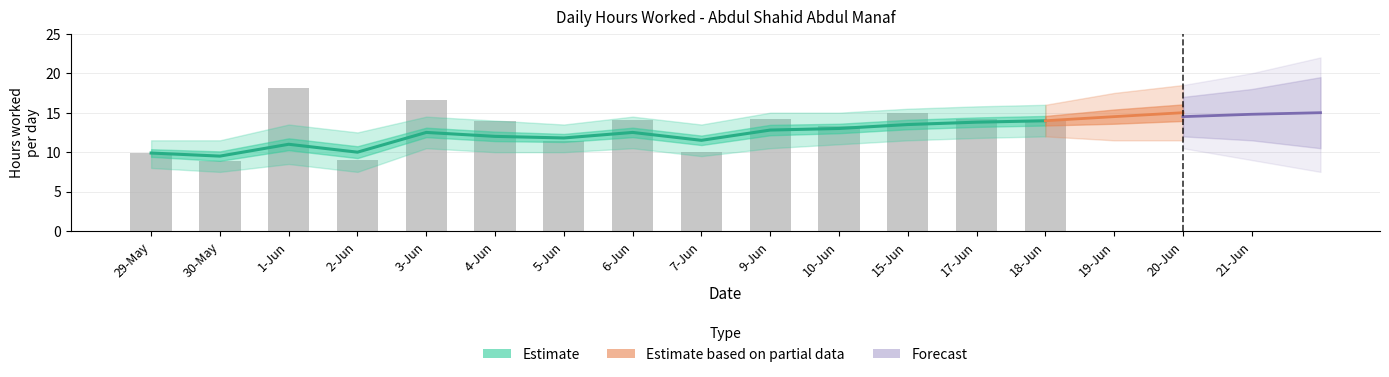

What is the difference between the second highest and minimum values?

7.7